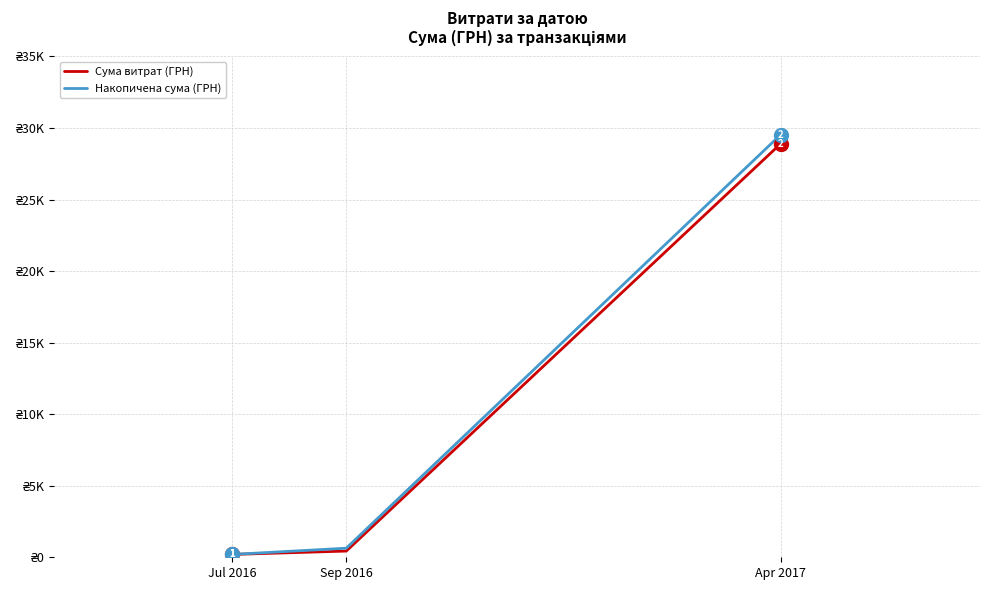

What are all the series names shown in the legend?

Сума витрат (ГРН), Накопичена сума (ГРН)